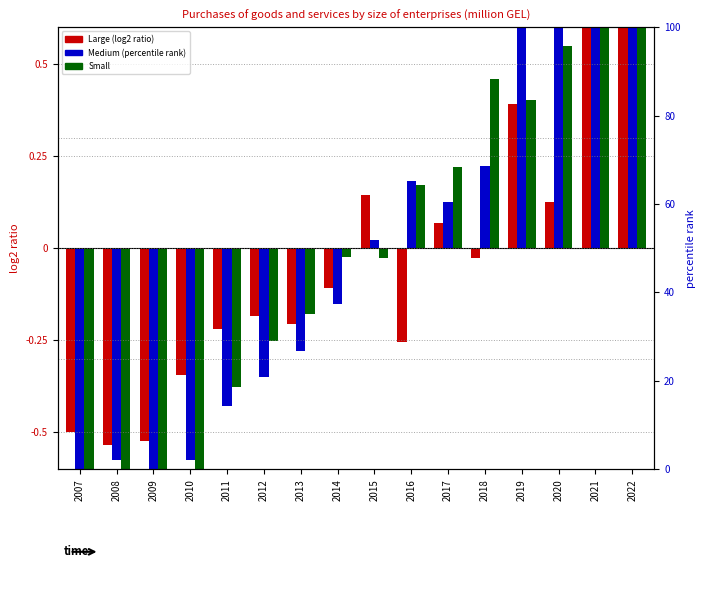

What is the difference between the maximum and second lowest values in the Large series?

1.9